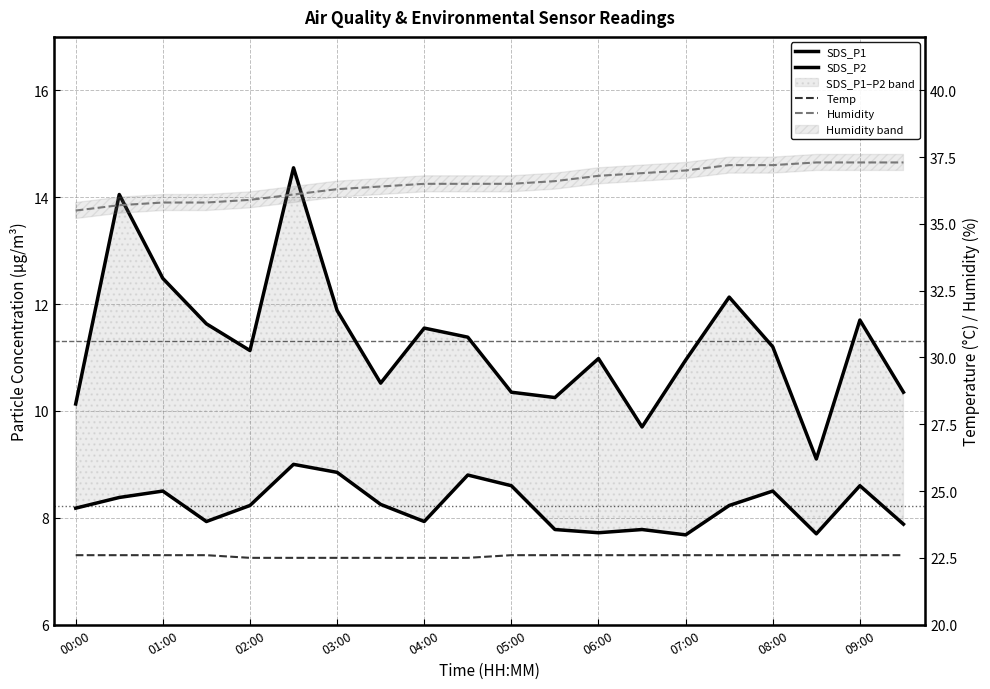

How many data points in SDS_P2 are above 8?

12